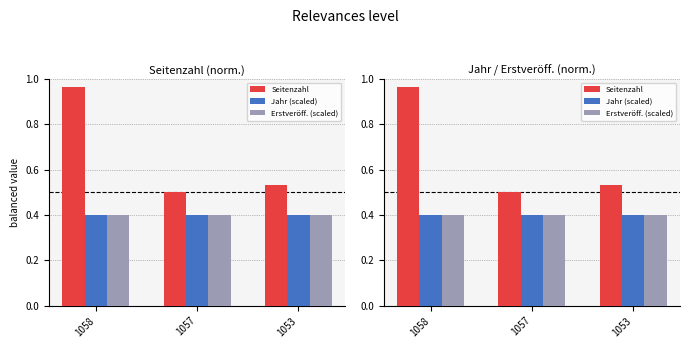

Read the Seitenzahl value at 1053.

0.5